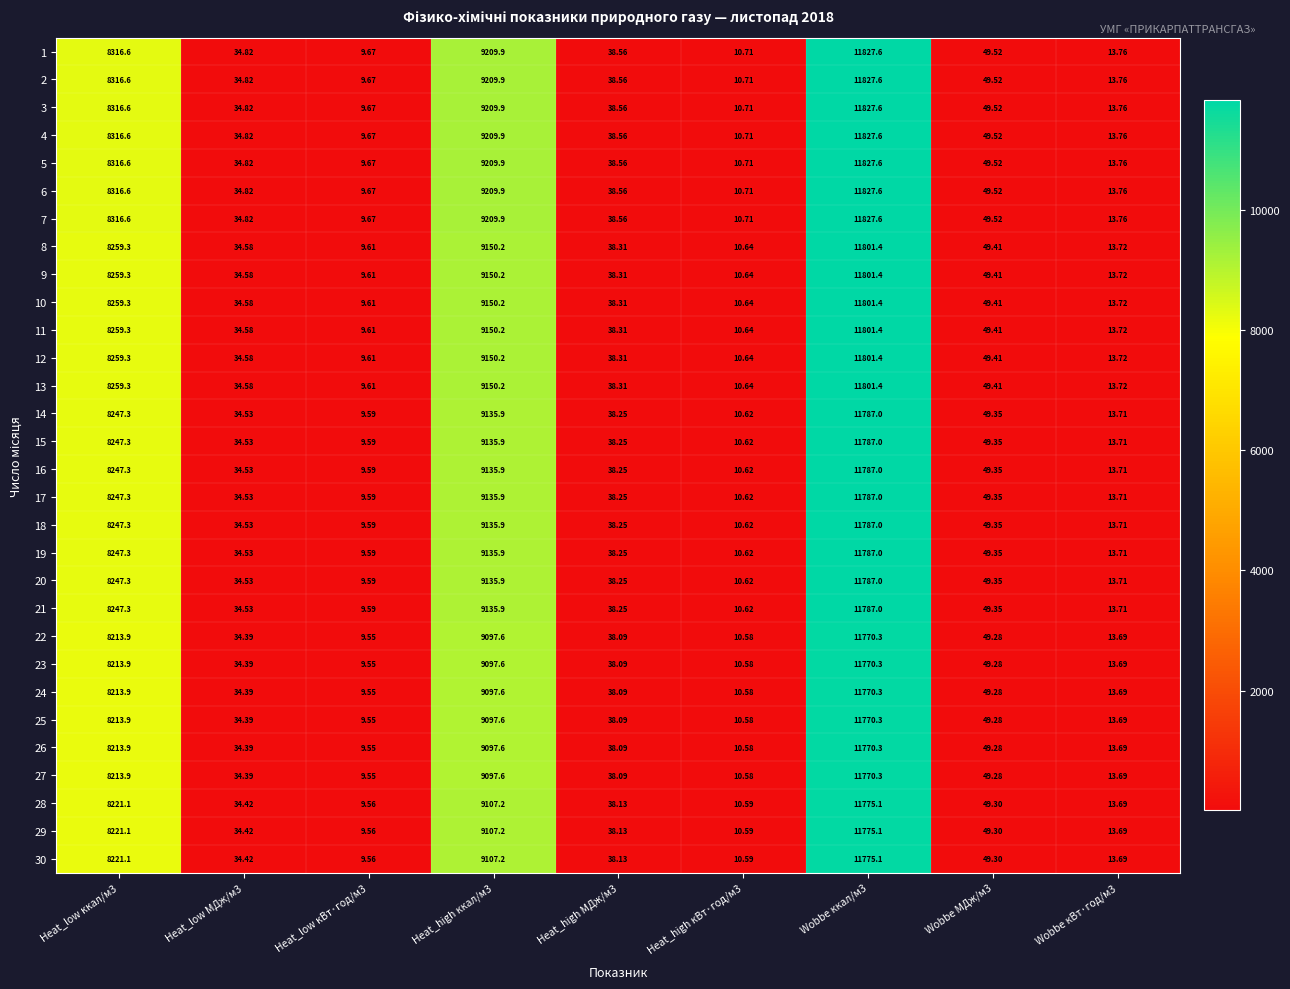

What is the spread (max minus min) of values at Heat_high кВт·год/м3?

0.1